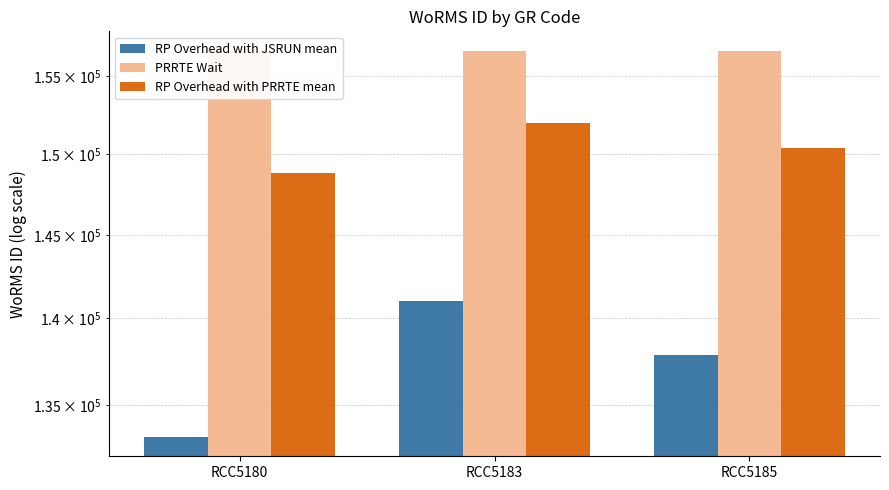

What are all the series names shown in the legend?

RP Overhead with JSRUN mean, PRRTE Wait, RP Overhead with PRRTE mean